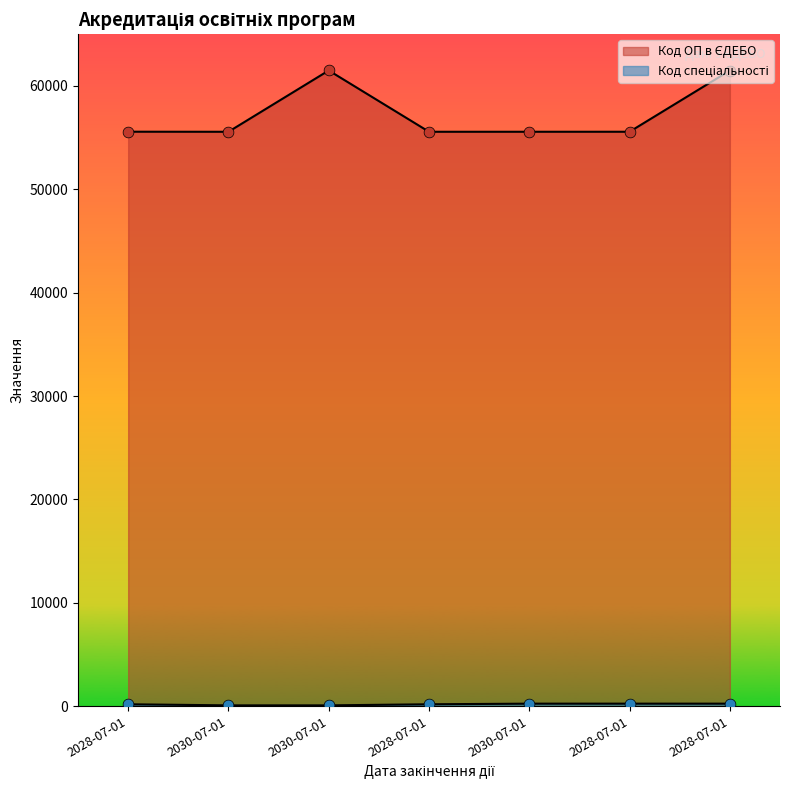

What are all the series names shown in the legend?

Код ОП в ЄДЕБО, Код спеціальності